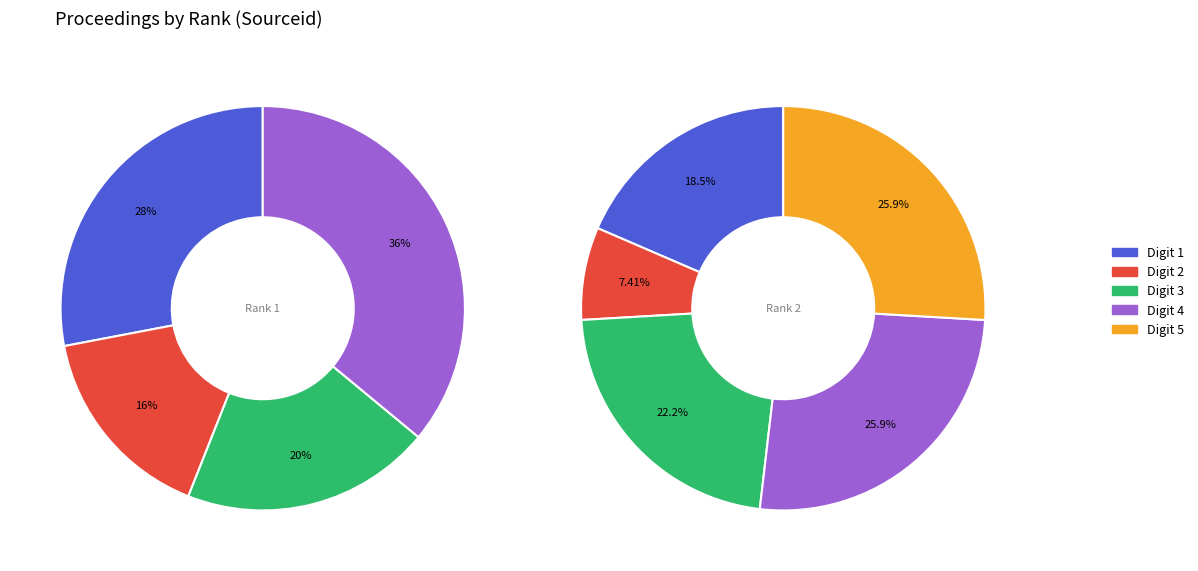

What is the ratio of the value at 2 to the value at 1?

0.7